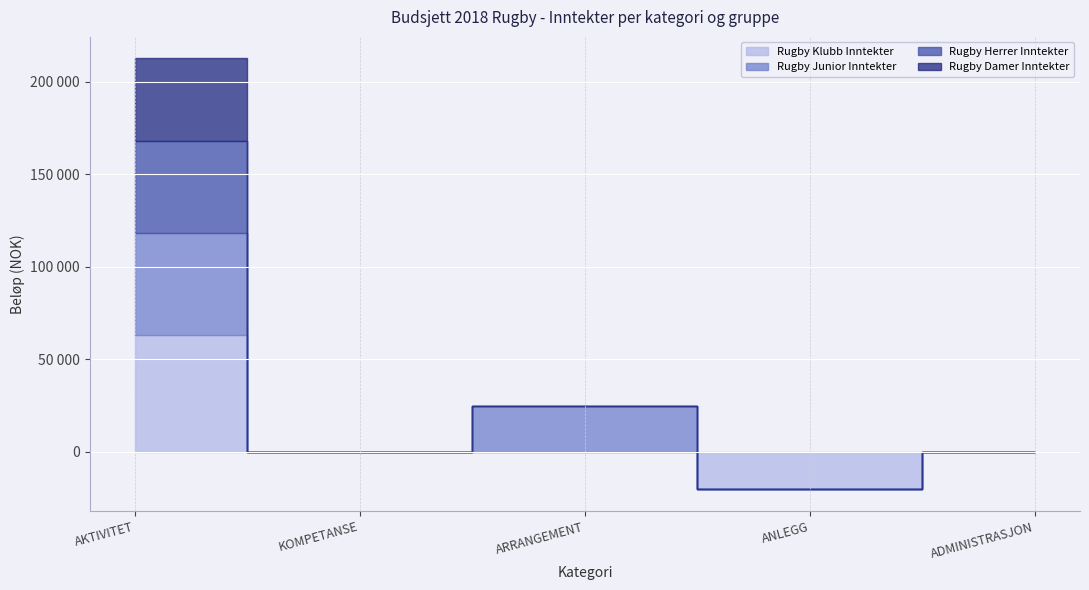

The Rugby Klubb Inntekter series shows -42823 at ARRANGEMENT. True or false?

False